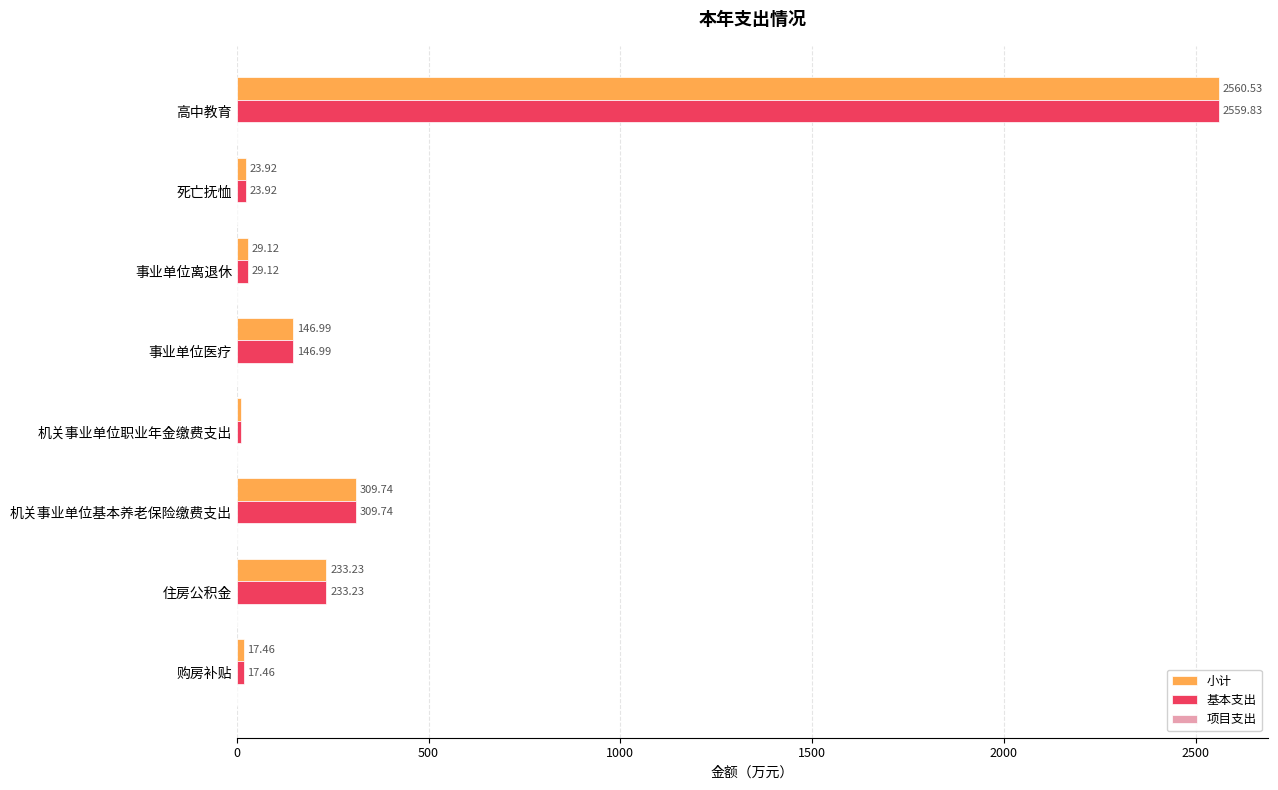

Where is 基本支出 nearest to the value 1284?

机关事业单位基本养老保险缴费支出